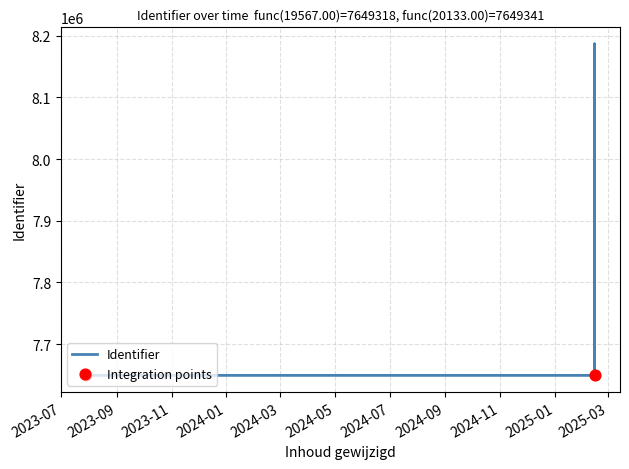

What is the ratio of the value at 2023-07-29 to the value at 2025-02-14?

1.0